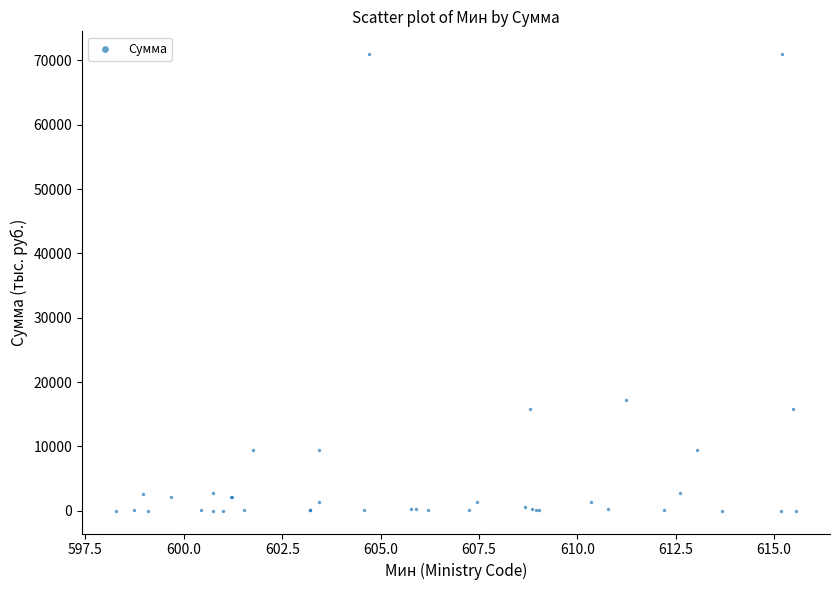

What Y value in the scatter plot is closest to 35494?

17164.3